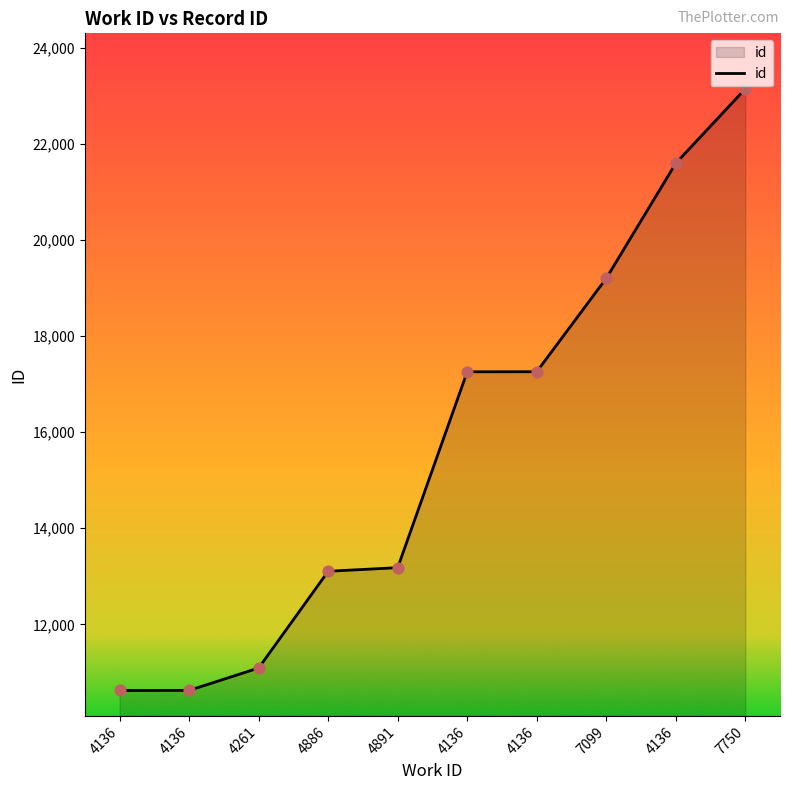

Approximately how many times larger is the value at 4136 compared to 4136?

1.0